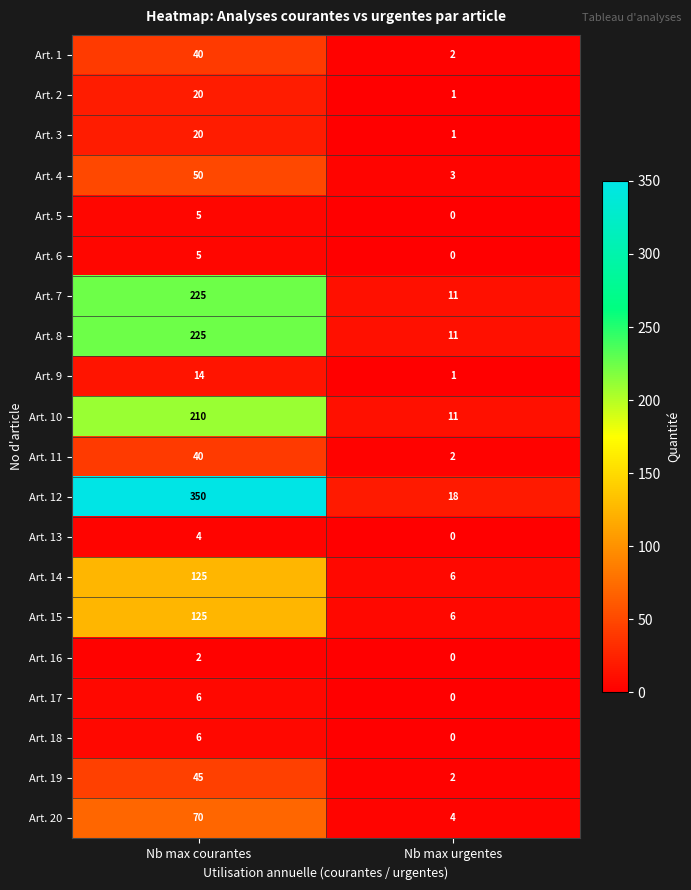

The value of Art. 4 at Nb max courantes is 73. True or false?

False